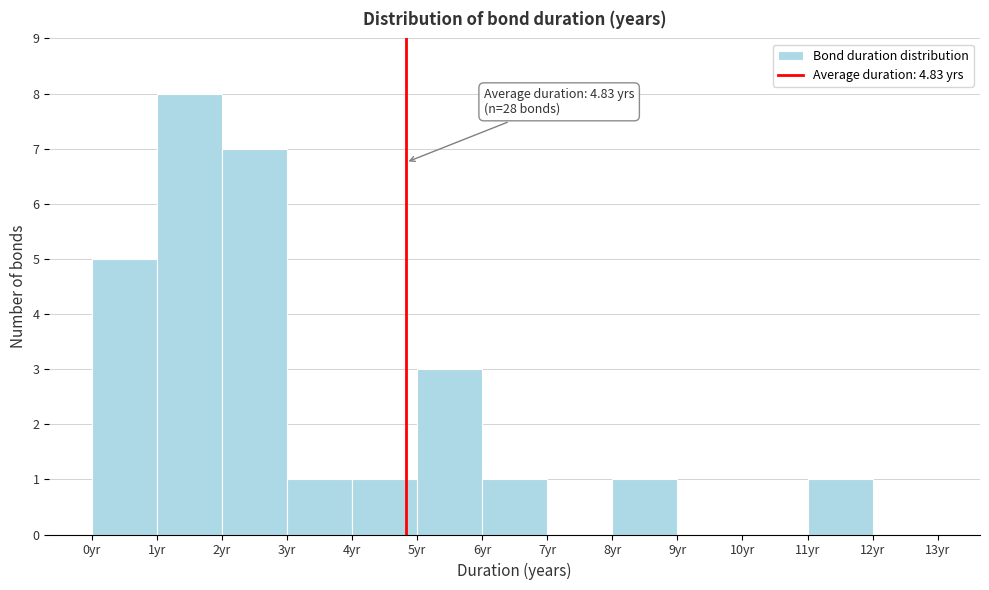

Which range on the x-axis has the tallest bar?

1 to 2